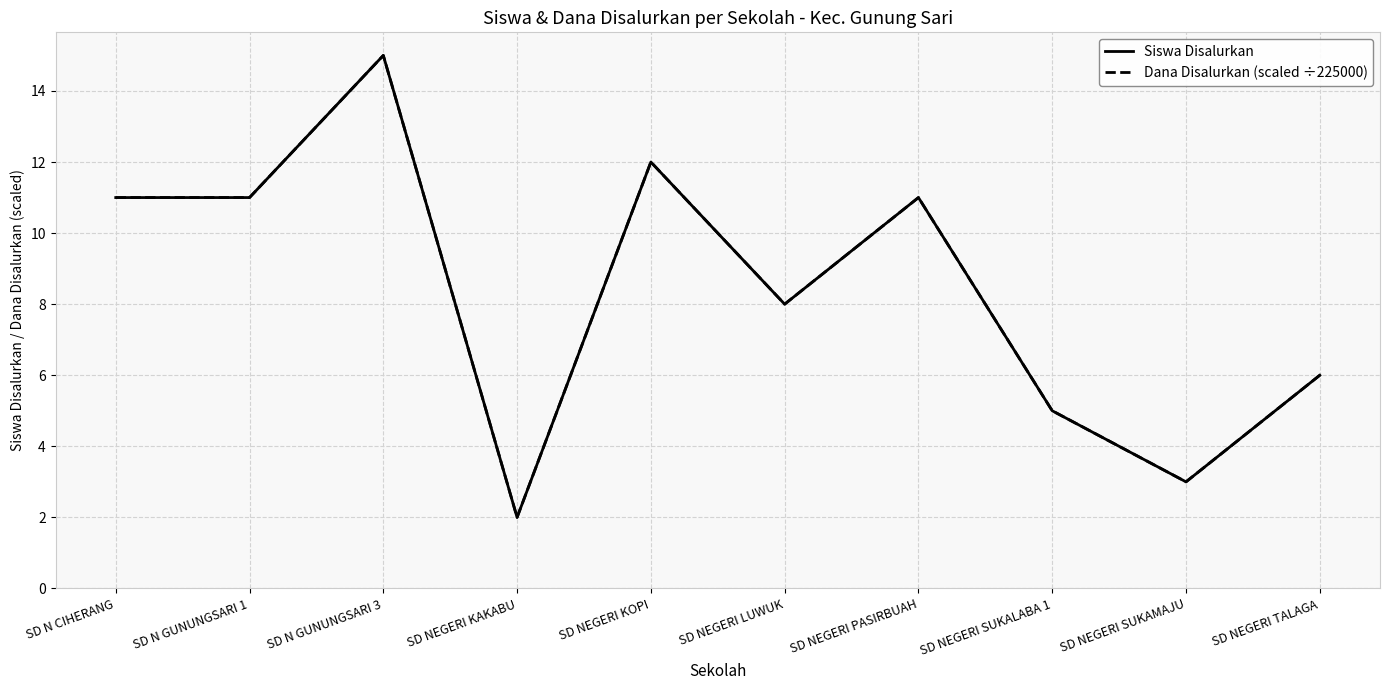

The Siswa Disalurkan series shows 2 at SD NEGERI KAKABU. True or false?

True